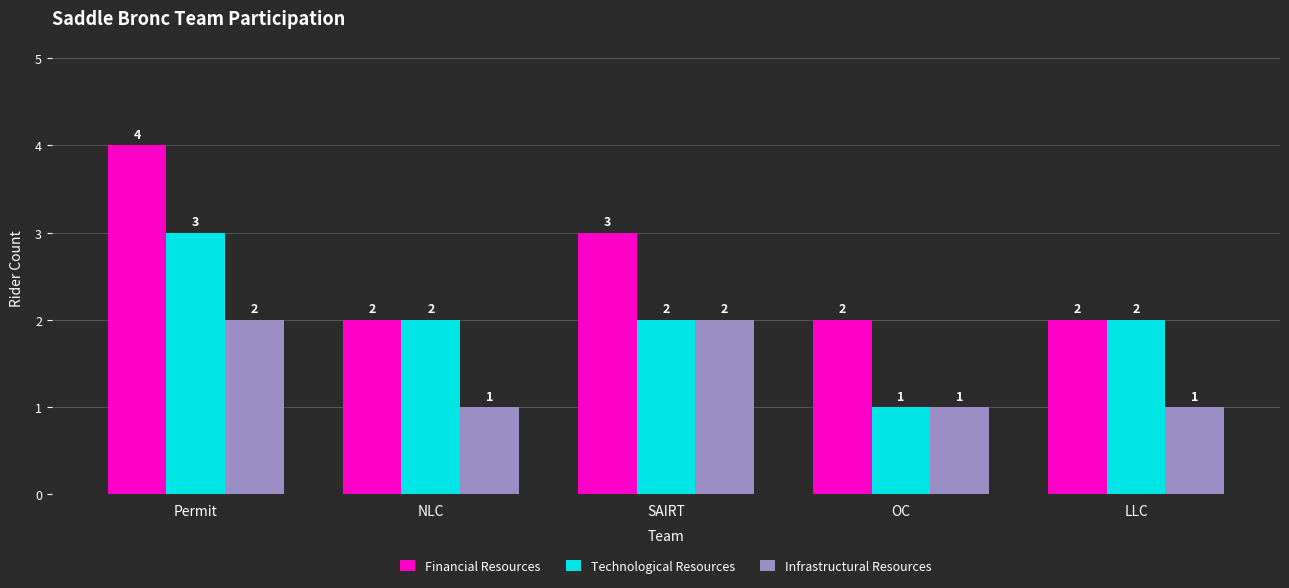

At which category is the sum across all series the highest?

Permit